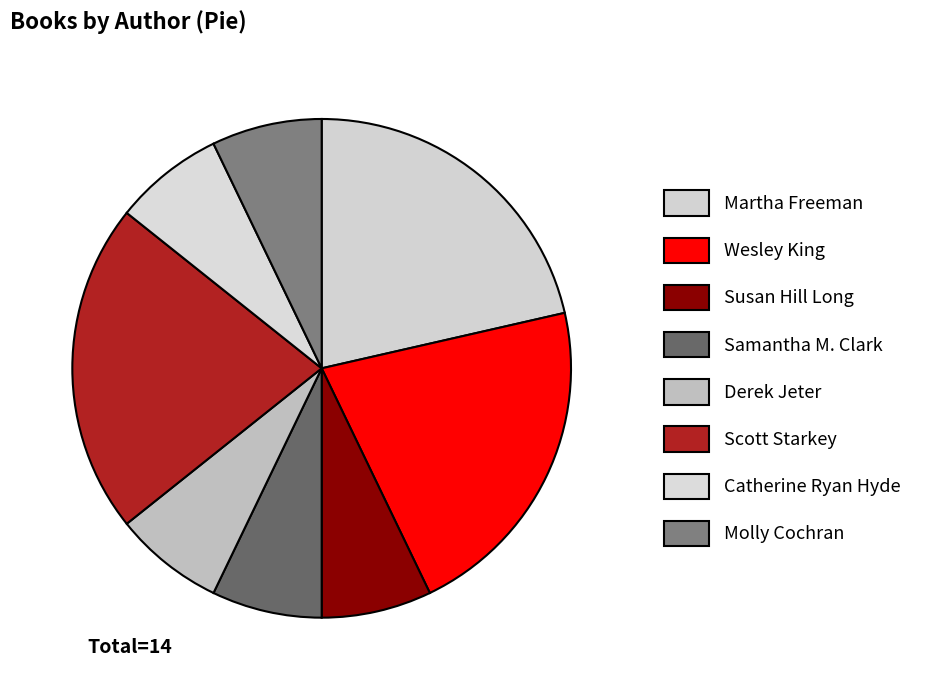

How many segments does this pie chart have?

8